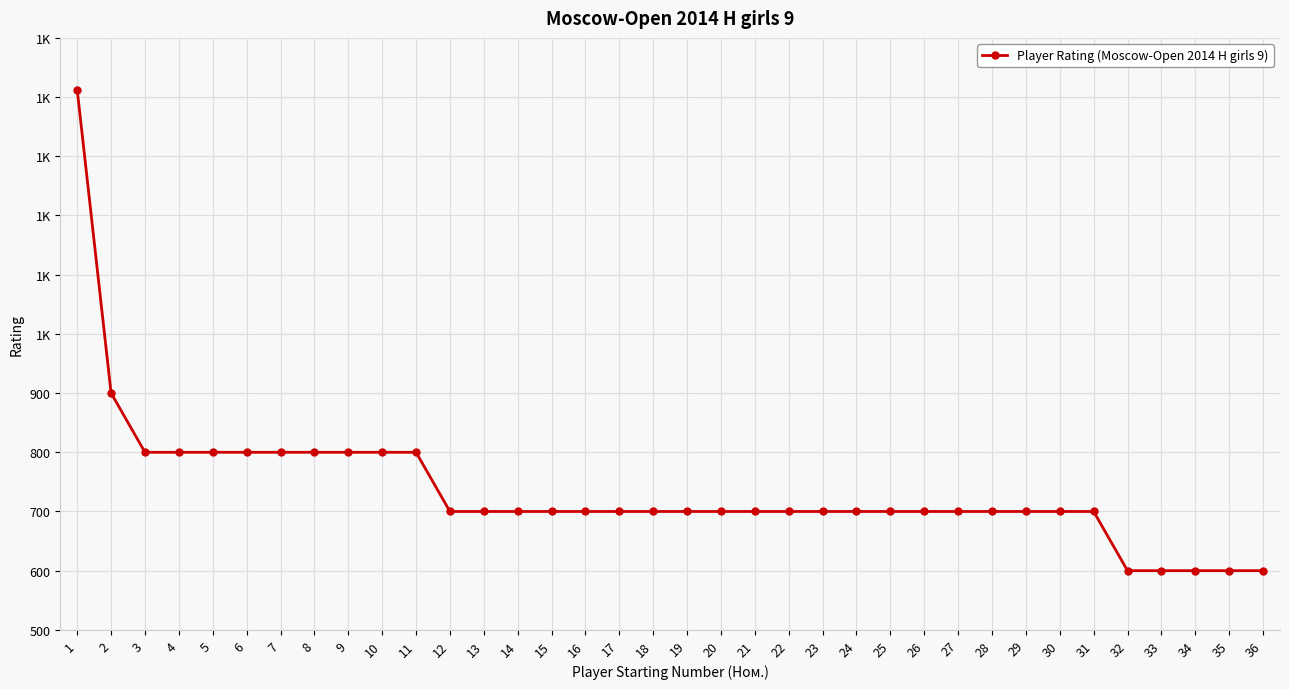

What is the minimum value shown in the chart?

600